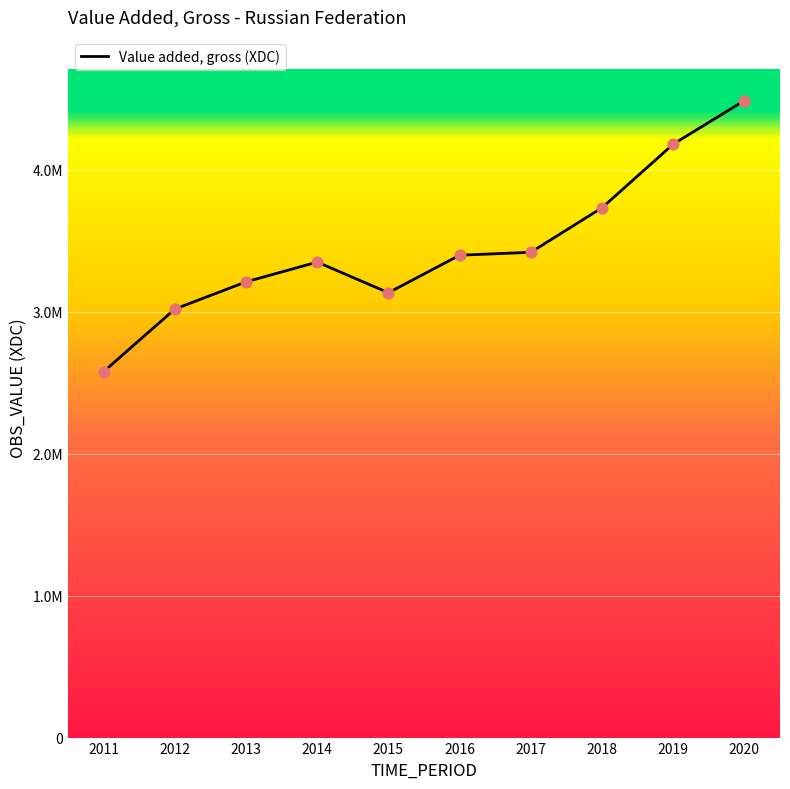

What is the ratio of the value at 2014 to the value at 2018?

0.9